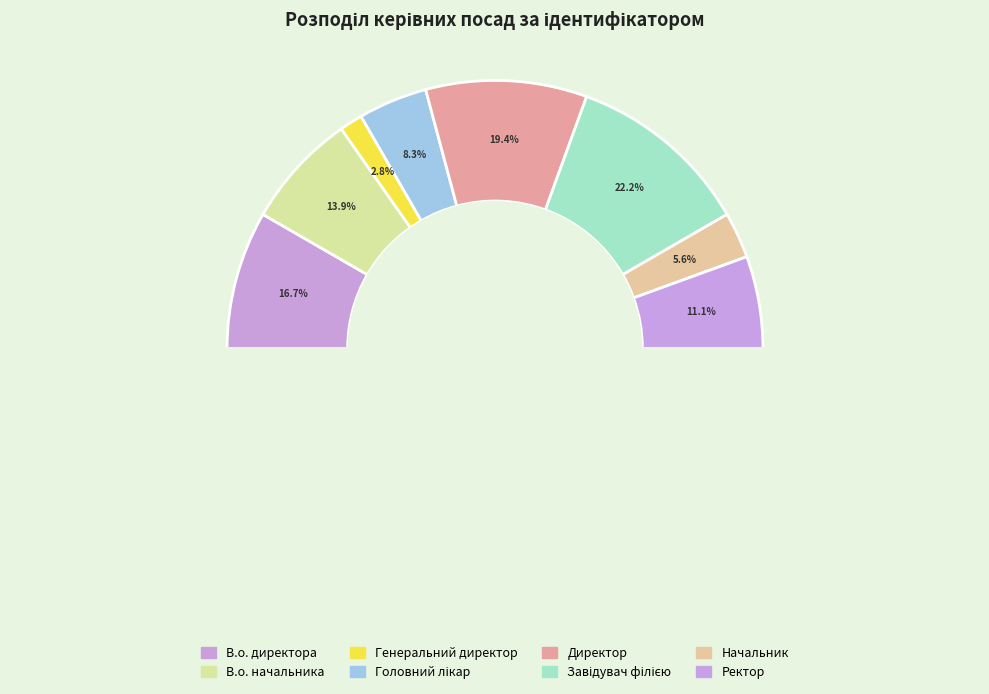

How many slices are in this pie chart?

8